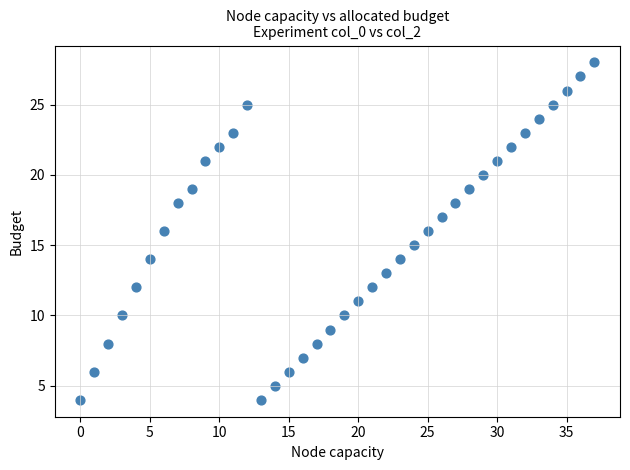

What is the range of Y values (max minus min)?

24